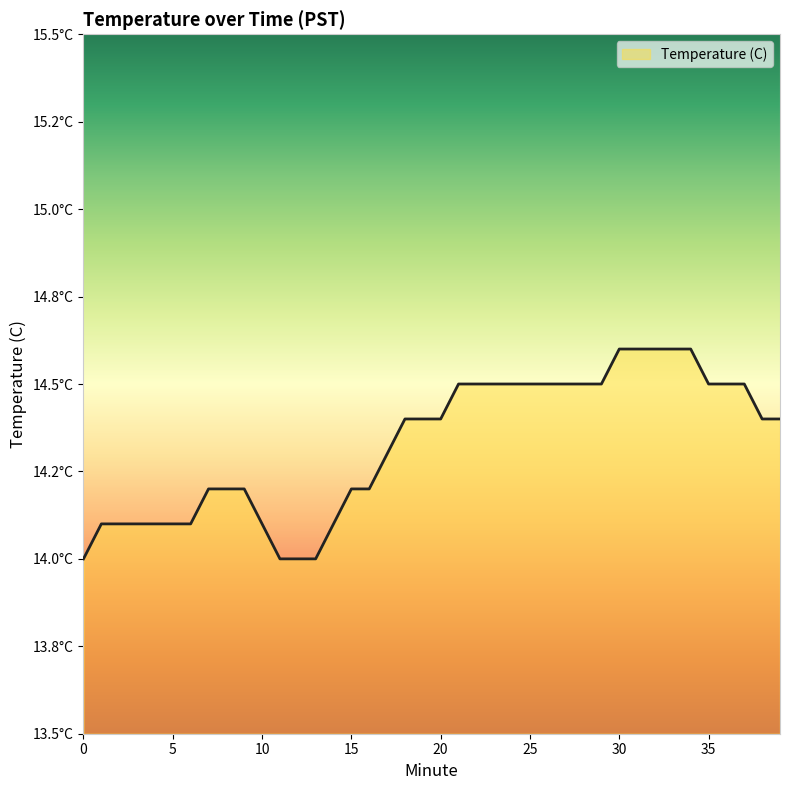

Is this an area chart (filled region under the line)?

Yes